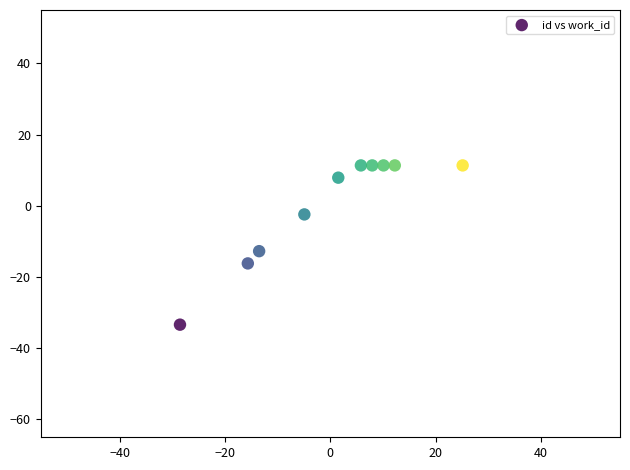

What Y value in the scatter plot is closest to -11?

-12.7